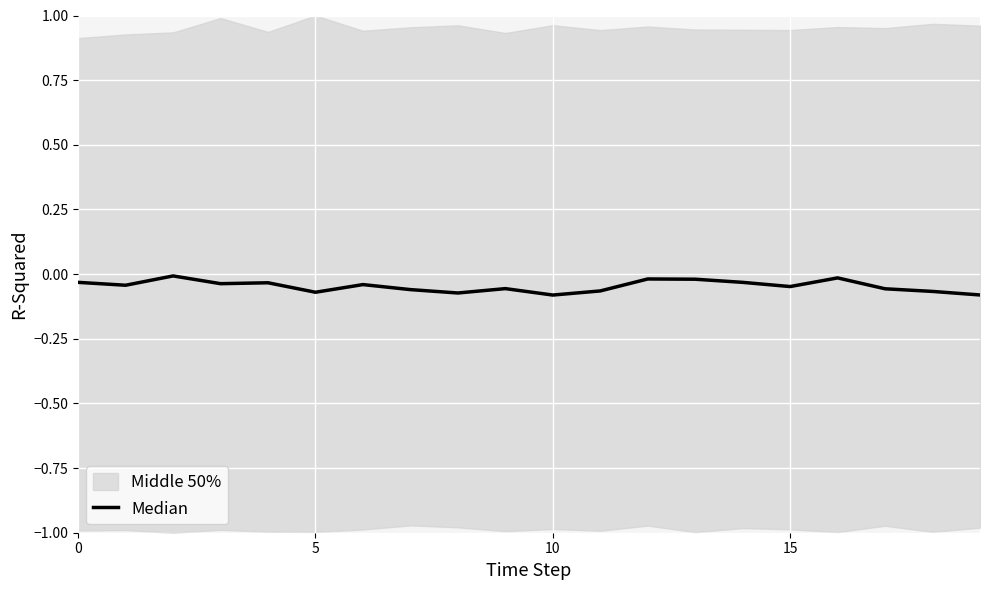

Does the chart display data point markers on the line(s)?

No